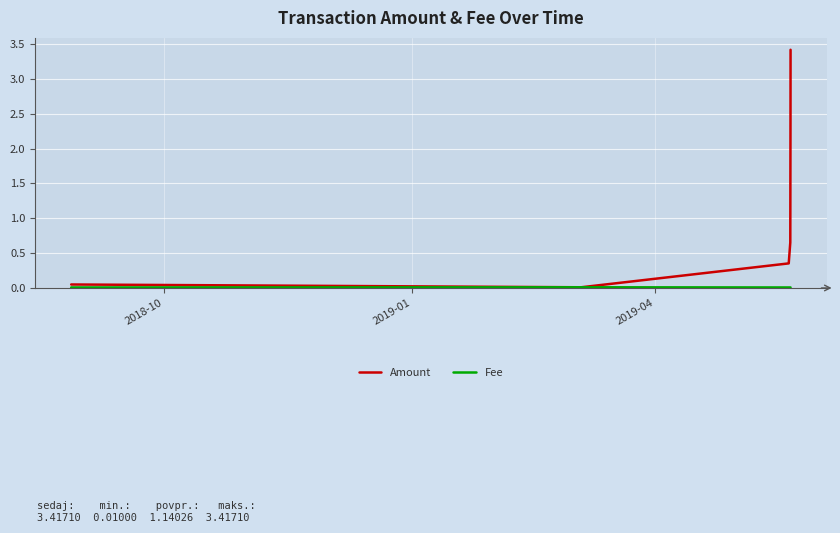

What is the maximum value shown in the chart?

3.4